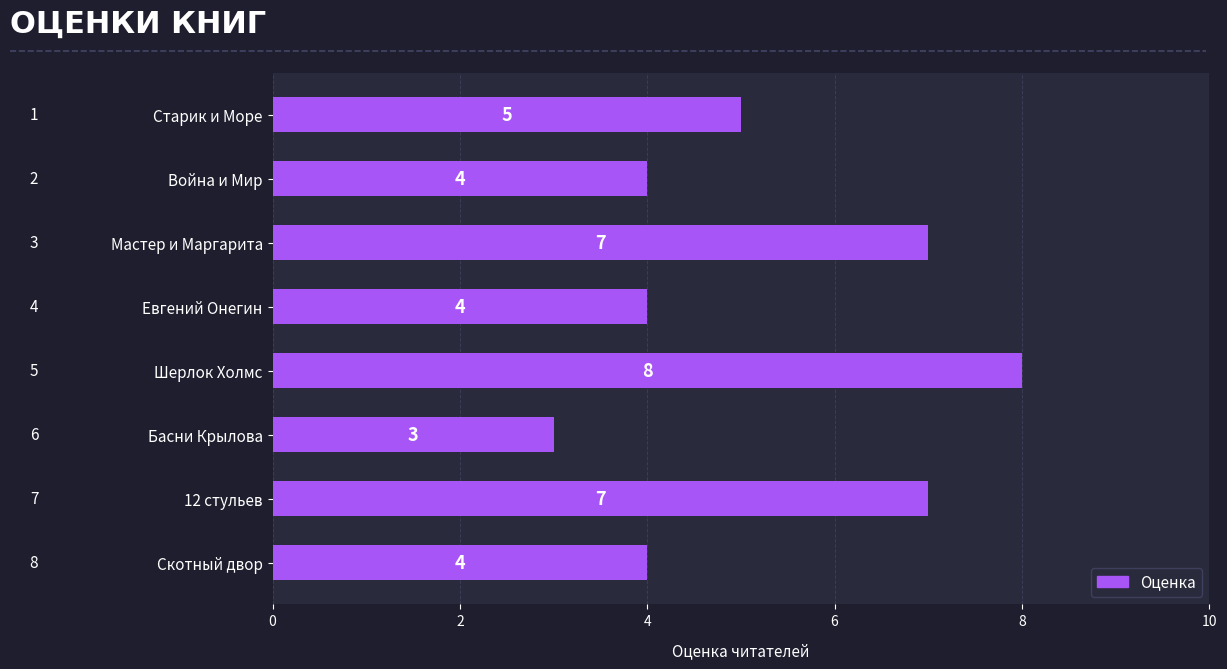

What is the label of the 1st bar from the top?

Старик и Море